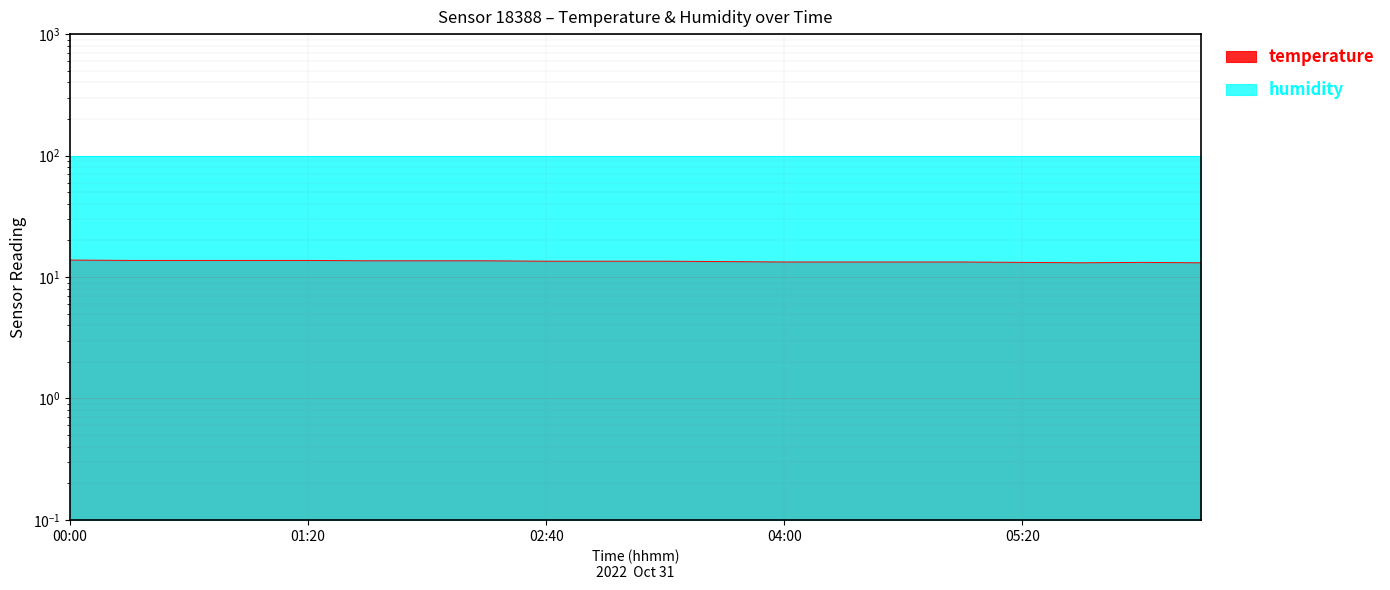

The chart shows a value of 8.5 at 04:40. True or false?

False